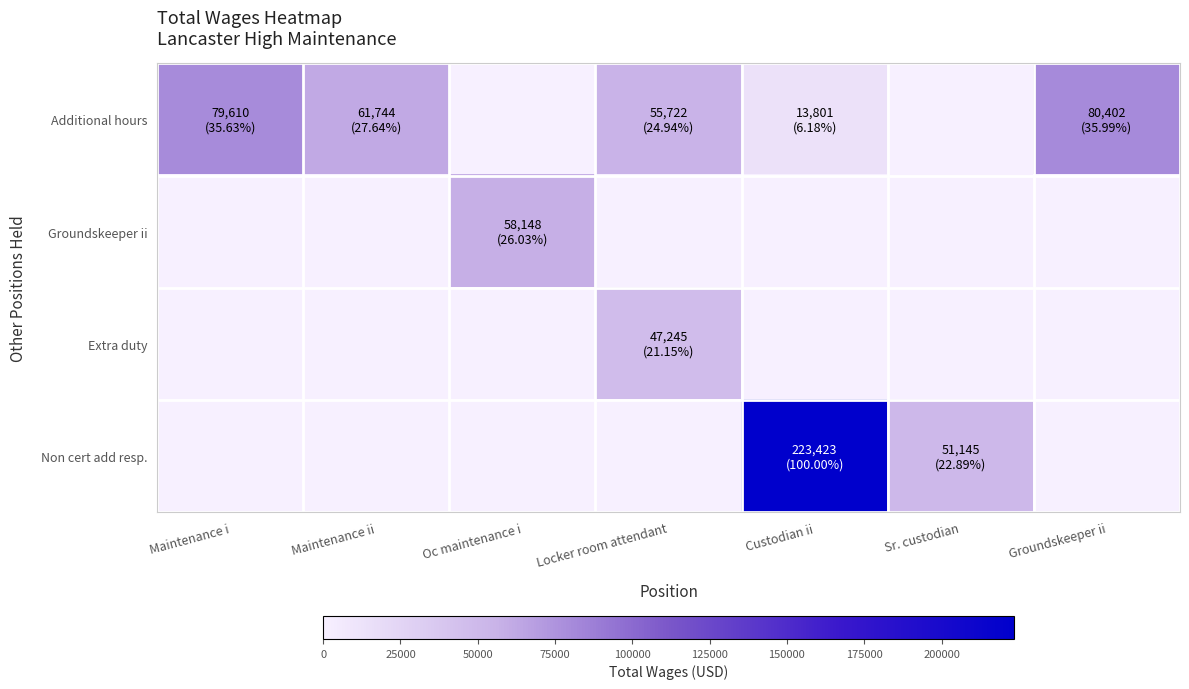

Reading right to left, transcribe all the data shown in this chart.

Additional hours: Groundskeeper ii=80402	Sr. custodian=0	Custodian ii=13801	Locker room attendant=55722	Oc maintenance i=0	Maintenance ii=61744	Maintenance i=79610
Groundskeeper ii: Groundskeeper ii=0	Sr. custodian=0	Custodian ii=0	Locker room attendant=0	Oc maintenance i=58148	Maintenance ii=0	Maintenance i=0
Extra duty: Groundskeeper ii=0	Sr. custodian=0	Custodian ii=0	Locker room attendant=47245	Oc maintenance i=0	Maintenance ii=0	Maintenance i=0
Non cert add resp.: Groundskeeper ii=0	Sr. custodian=51145	Custodian ii=223423	Locker room attendant=0	Oc maintenance i=0	Maintenance ii=0	Maintenance i=0